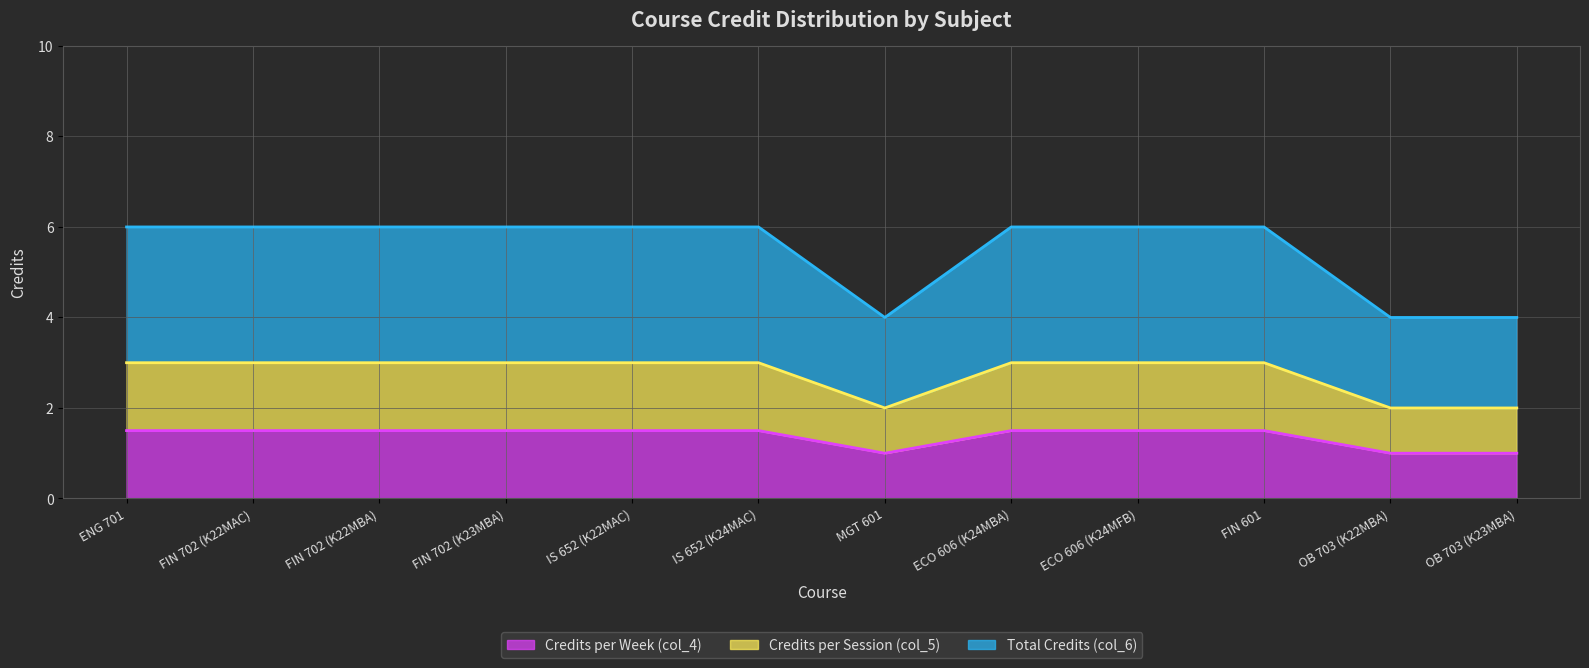

What is the difference between the maximum and minimum values in the Credits per Week (col_4) series?

0.5